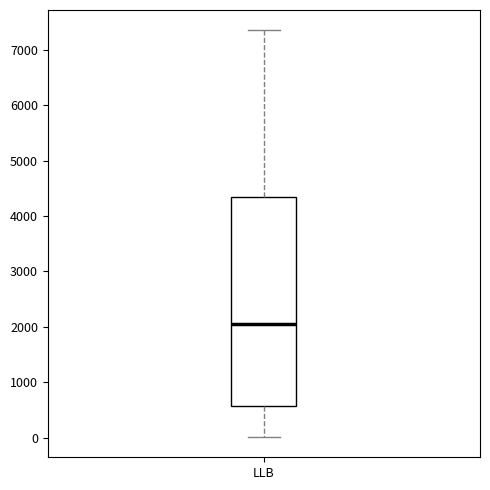

Read this box plot against the y-axis: the position of the median line, the range covered by the box, and the ends of both whiskers. The values are not printed on the chart, so give them approximately, as read against the axis.

median 2100, box 600 to 4300, whiskers 0 to 7400